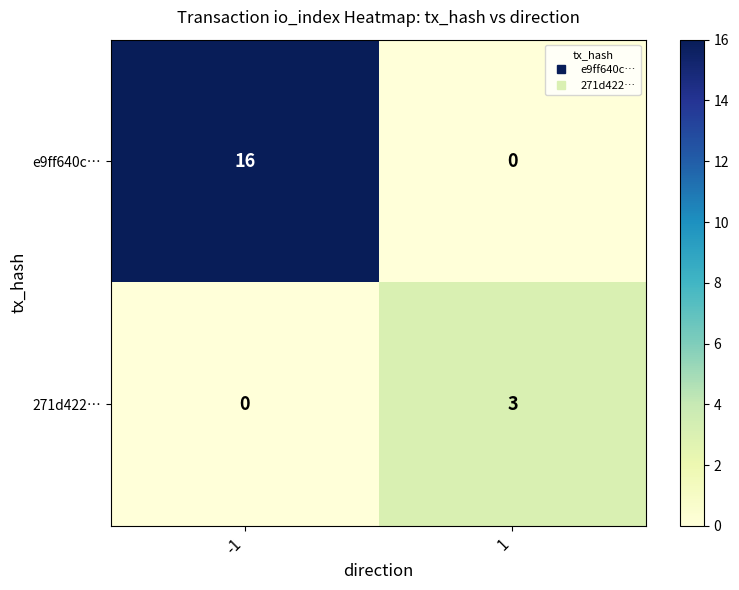

What is the approximate value of 271d422… at 1?

3